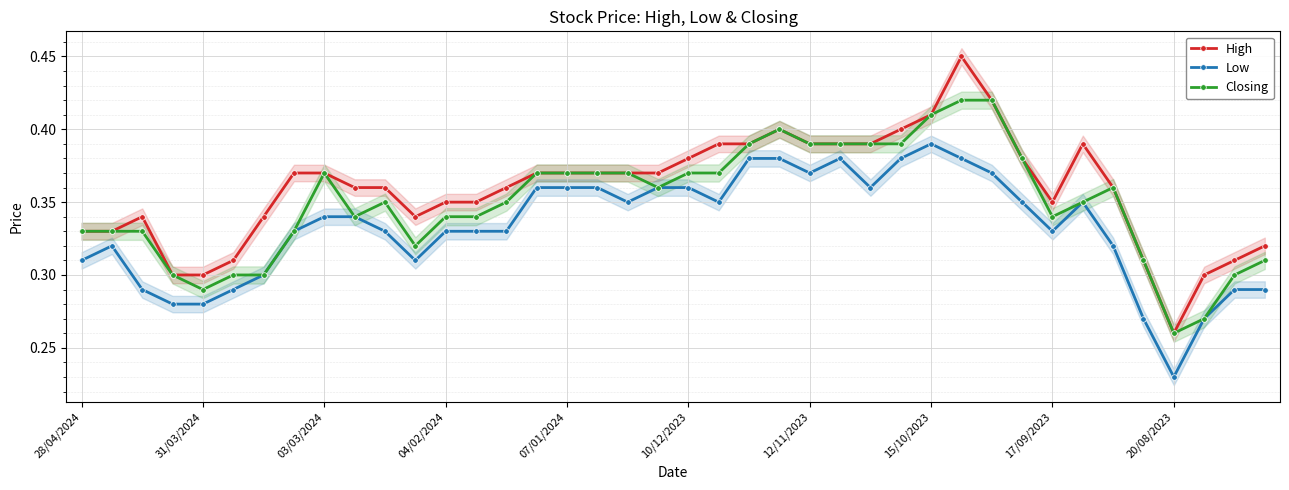

Between 25 and 29, which series saw the biggest shift?

High